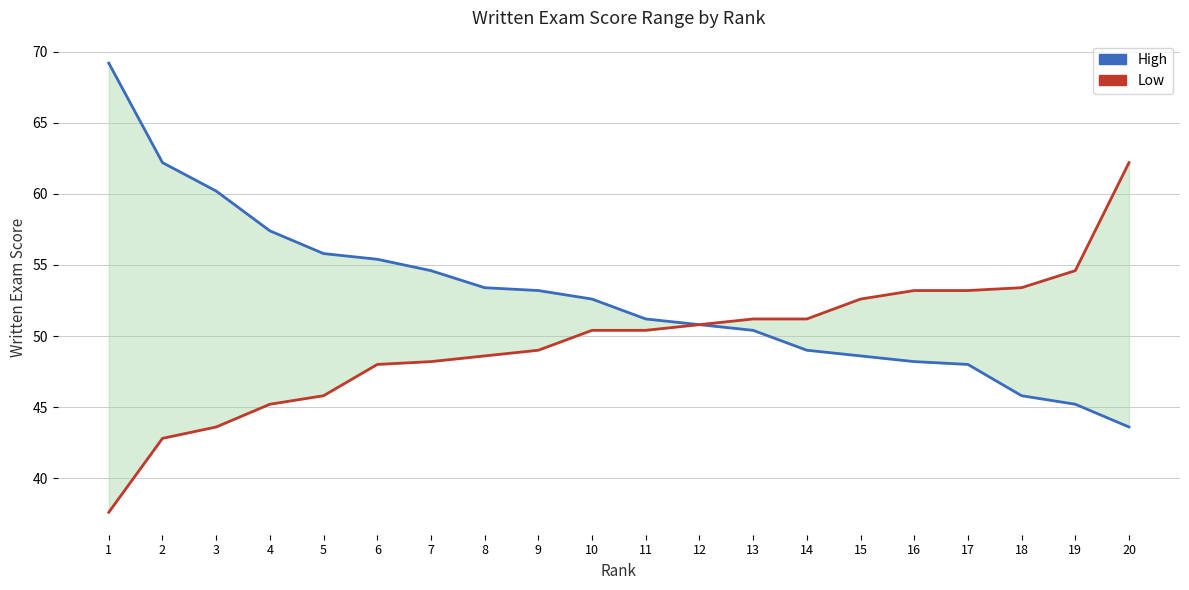

The Low series shows 45.2 at 4. True or false?

True